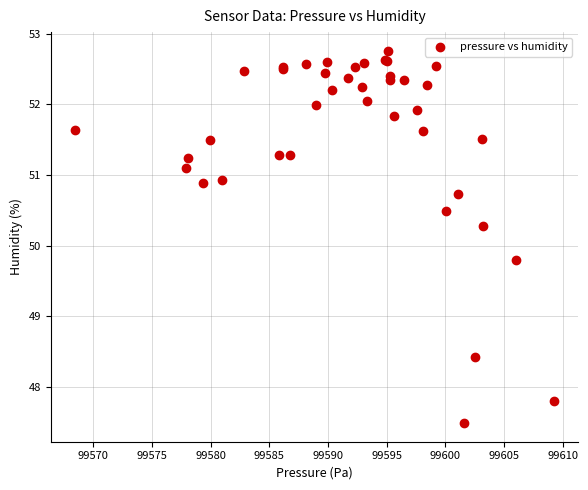

What Y value in the scatter plot is closest to 50?

49.8